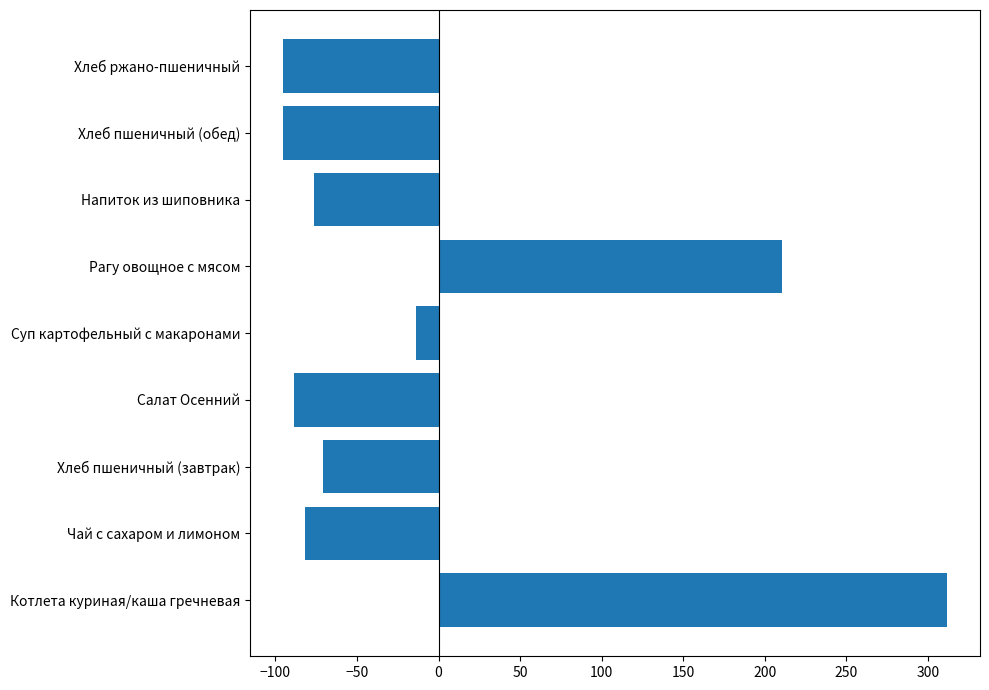

Which category has the highest value across all series?

Котлета куриная/каша гречневая